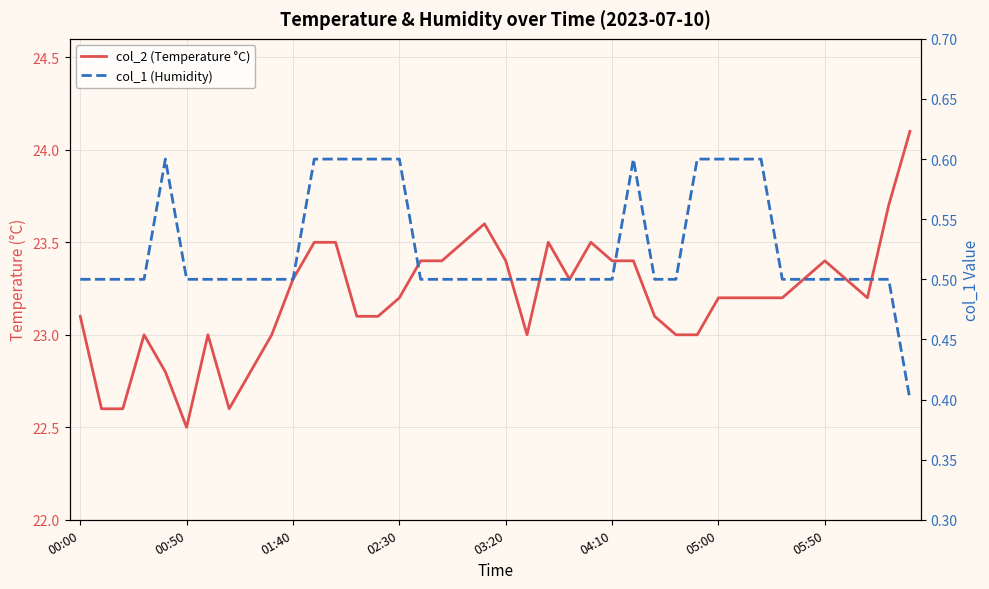

How many lines are shown in the chart?

2